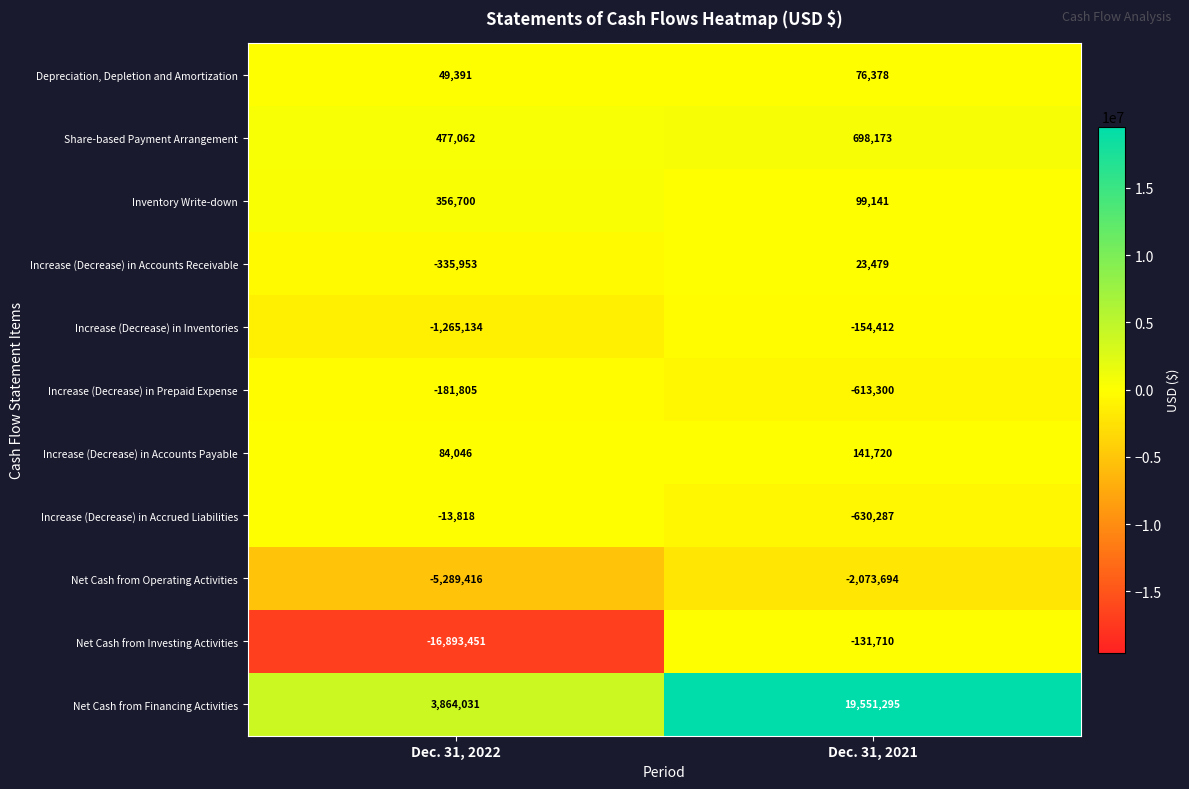

The Increase (Decrease) in Accounts Payable series shows 141720 at Dec. 31, 2021. True or false?

True